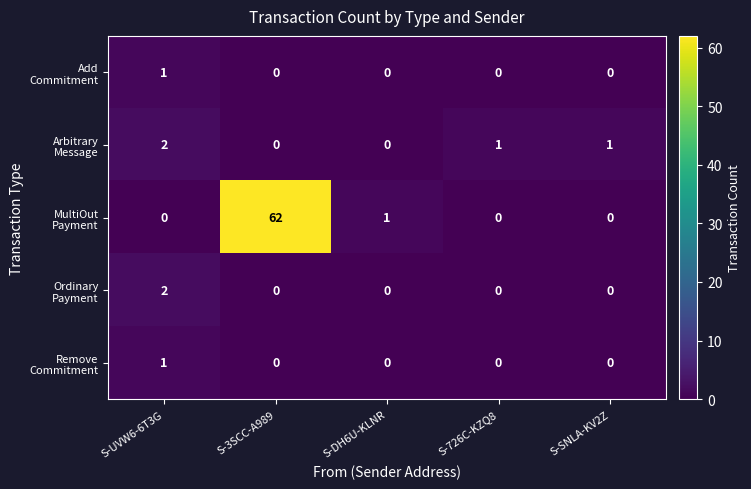

At how many categories does at least one series exceed 13?

1